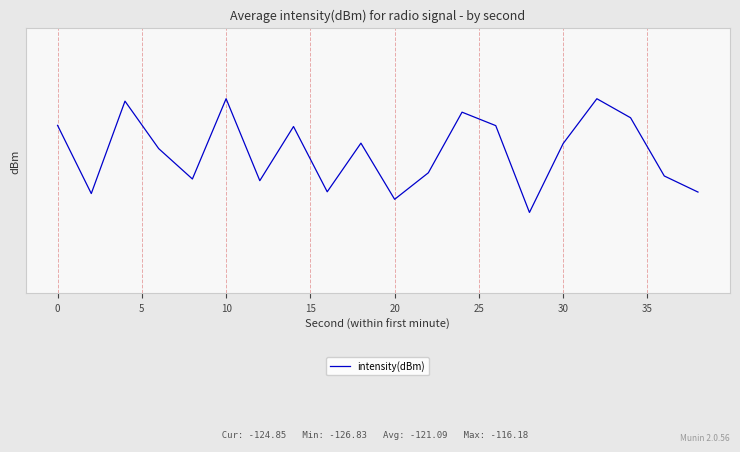

How many points are higher than both their immediate neighbors (excluding endpoints)?

6